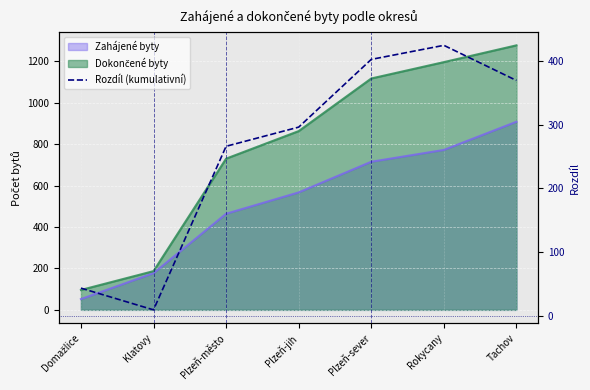

What is the smallest value displayed?

10